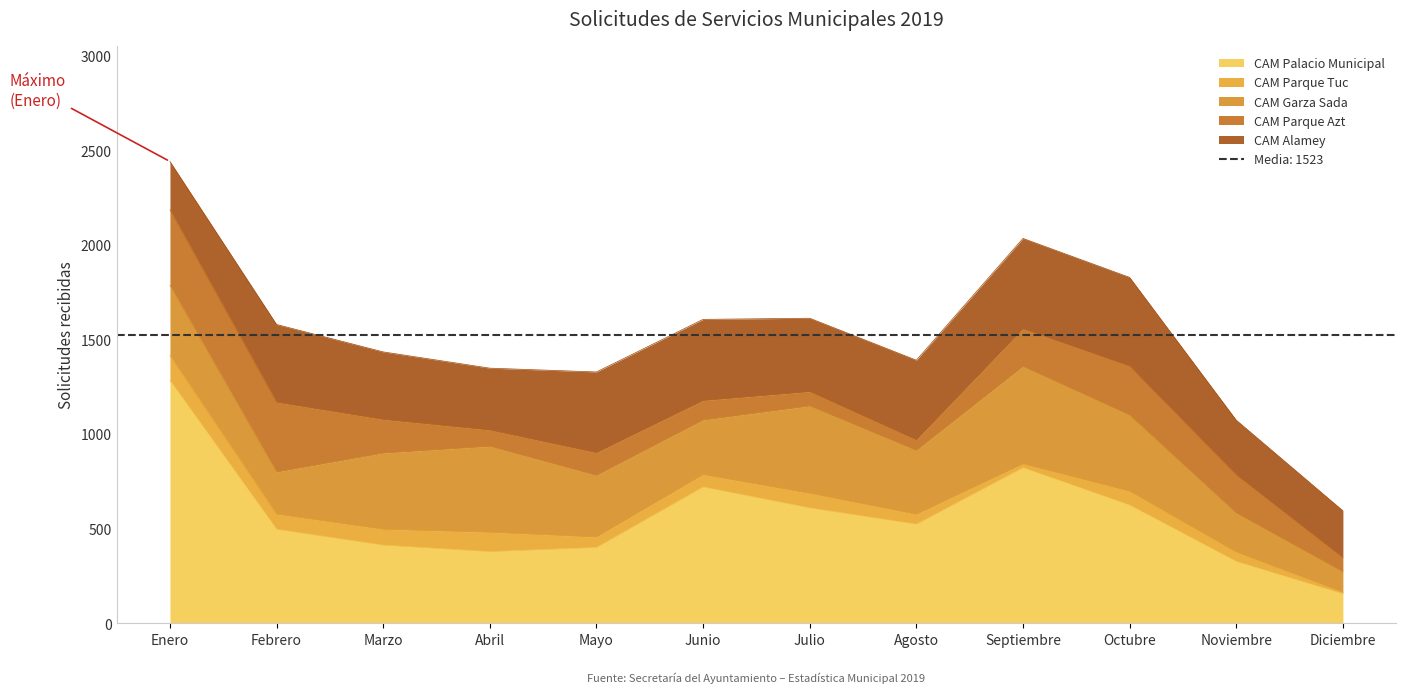

Between Enero and Agosto, which is larger?

Enero